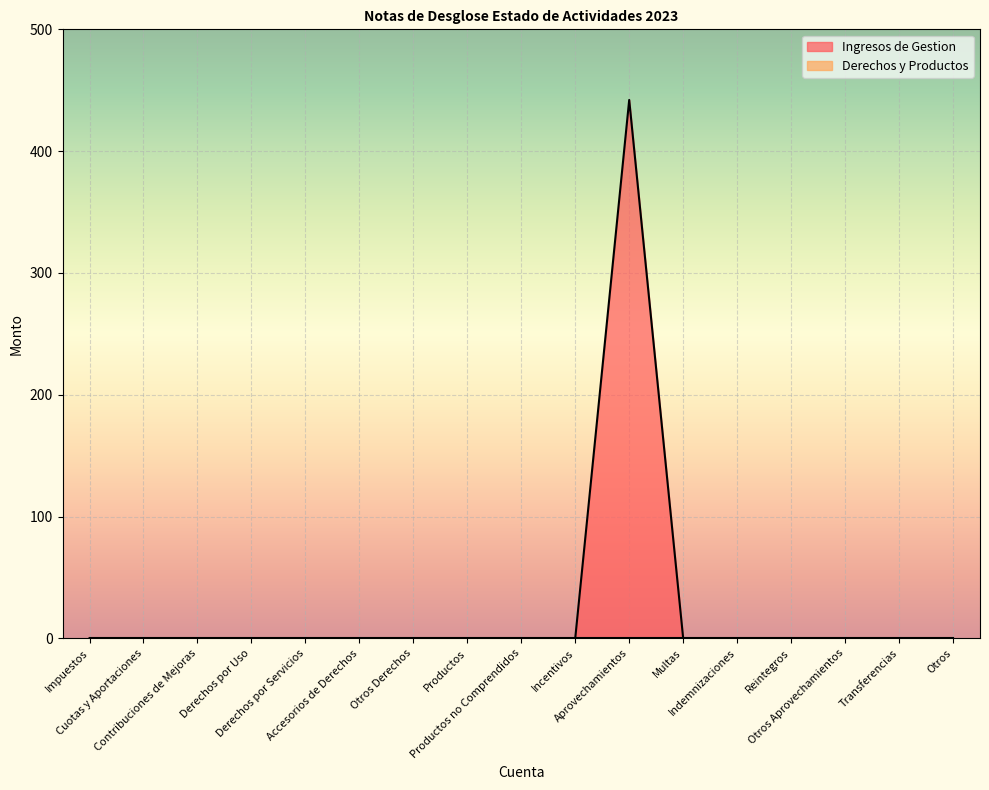

What is the maximum value shown in the chart?

442.0